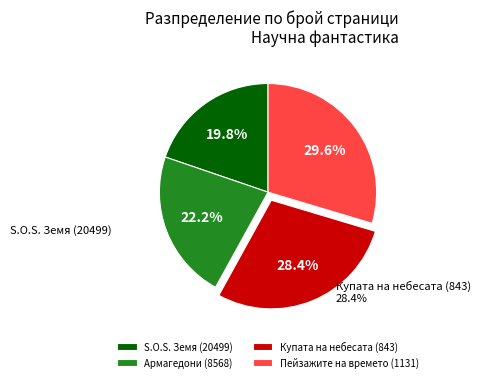

Is it true that S.O.S. Земя (20499) is 20% of the pie?

True